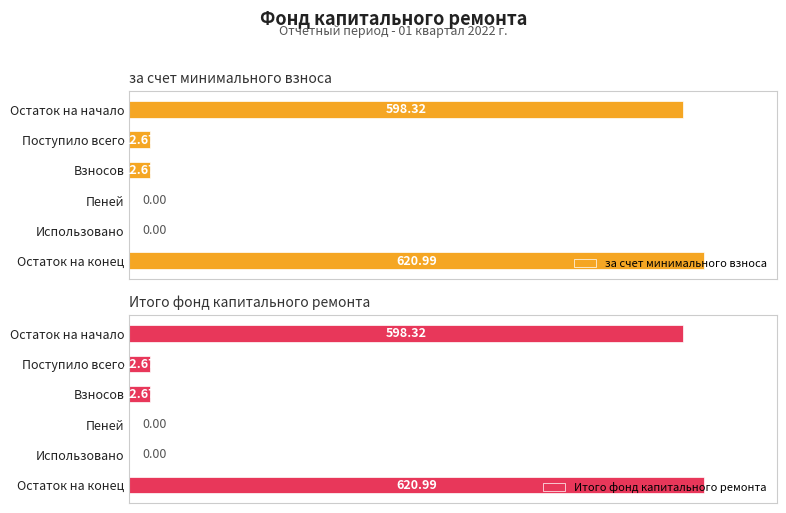

True or false: за счет минимального взноса has a value of 38.5 at Поступило всего.

False